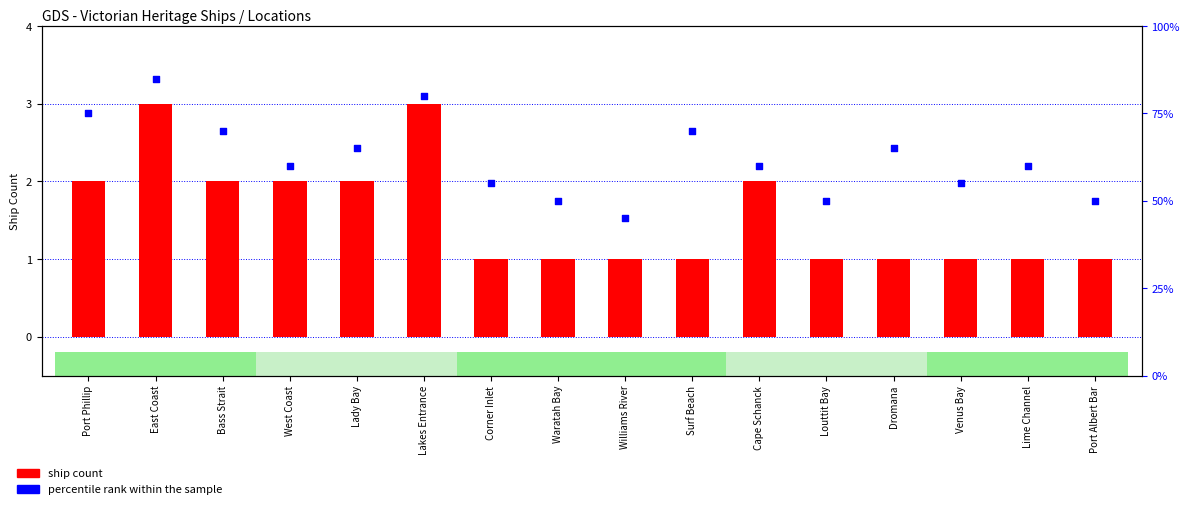

Which series reaches the minimum Y coordinate?

ship count